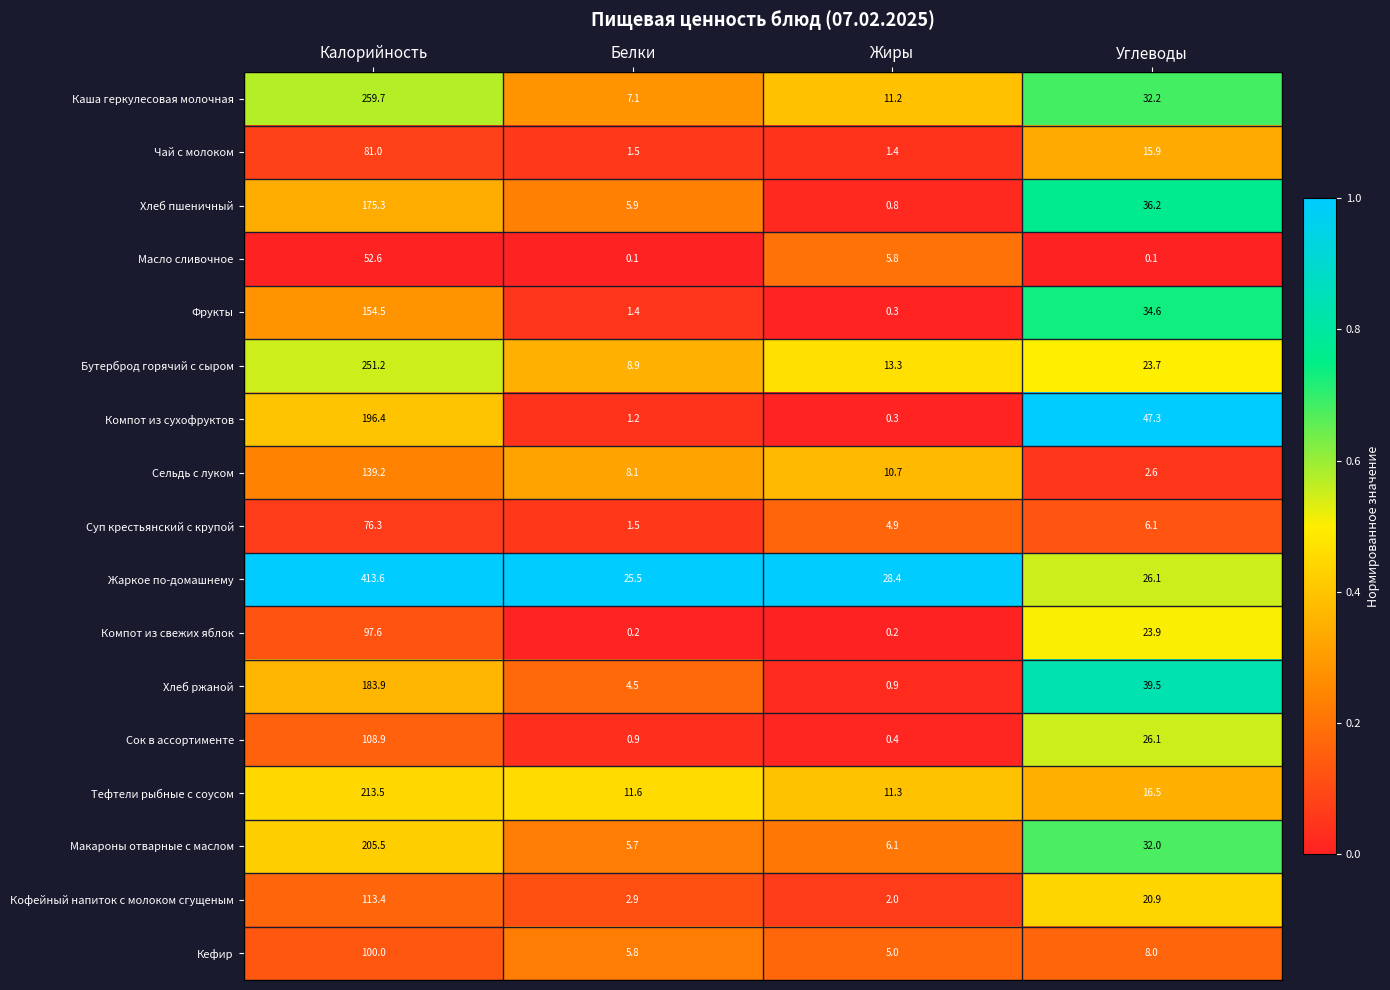

Which series has the widest spread of values?

Жаркое по-домашнему